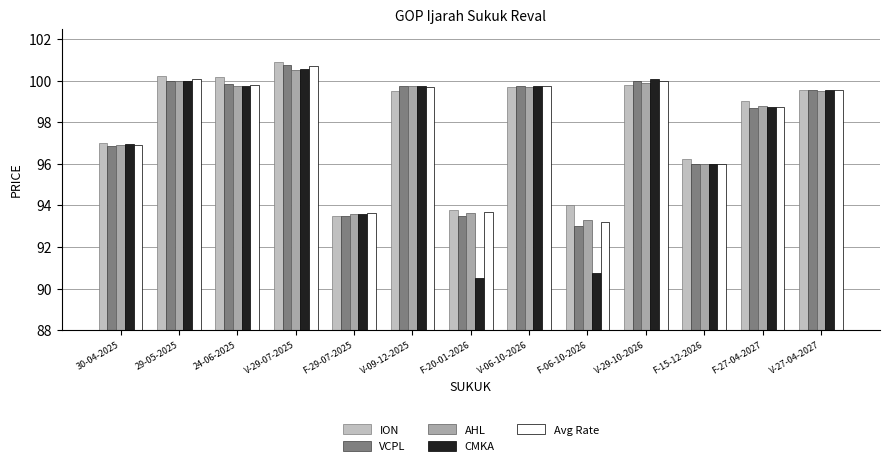

What are all the series names shown in the legend?

ION, VCPL, AHL, CMKA, Avg Rate